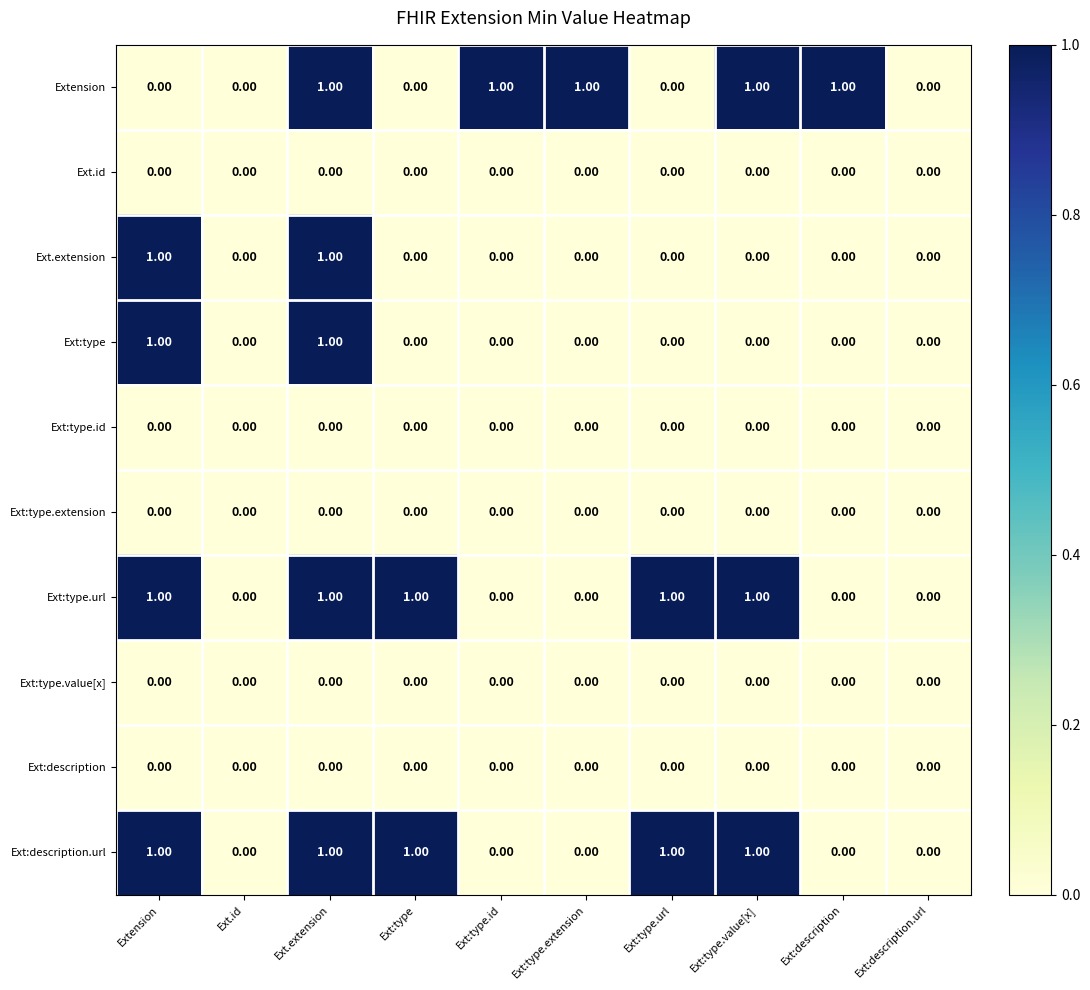

What is the spread (max minus min) of values at Ext:type.value[x]?

1